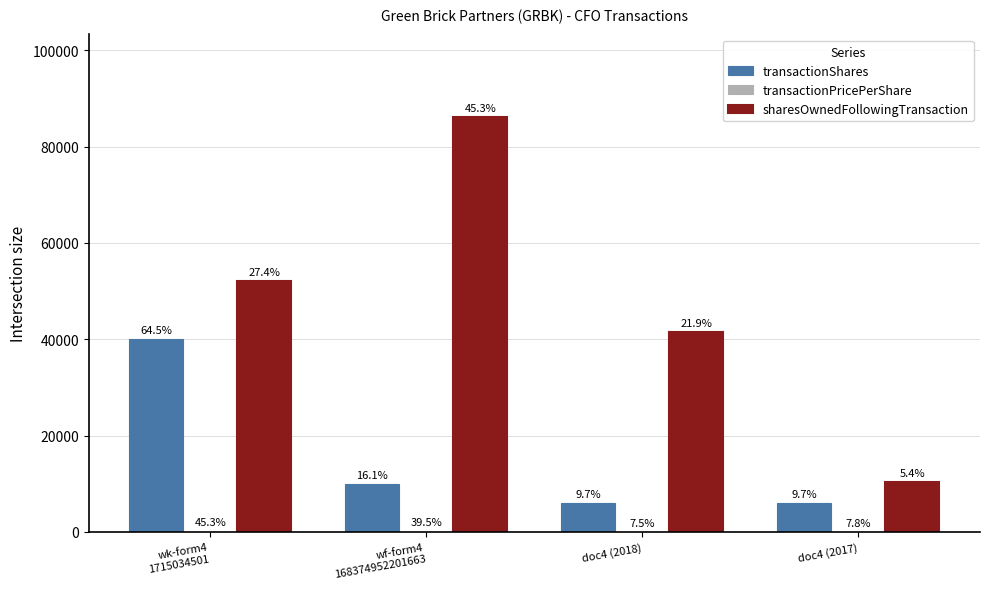

Are the bars horizontal?

No